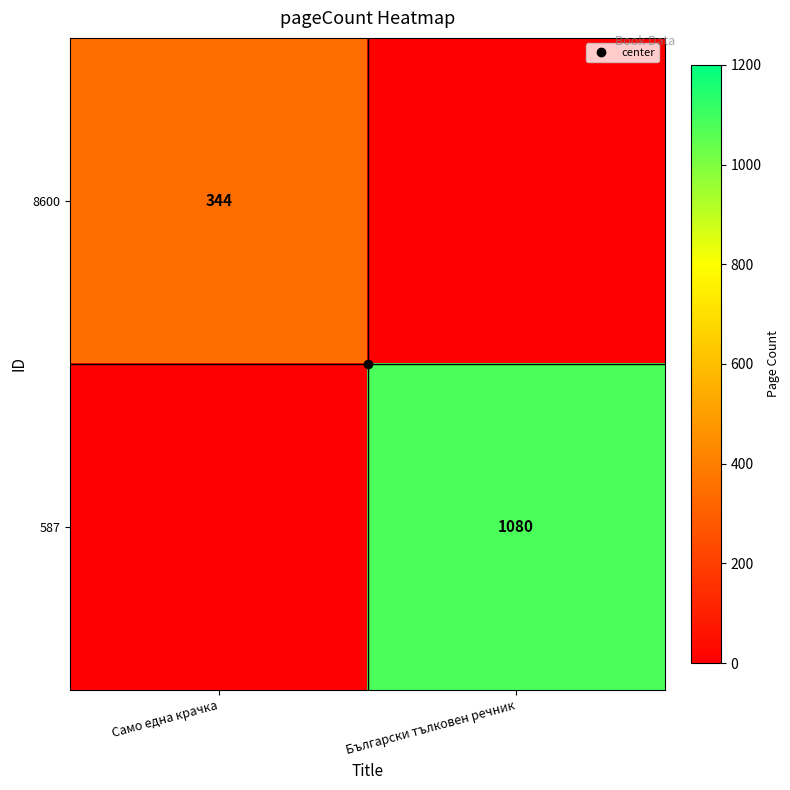

At which category does the chart reach its minimum across all series?

Български тълковен речник